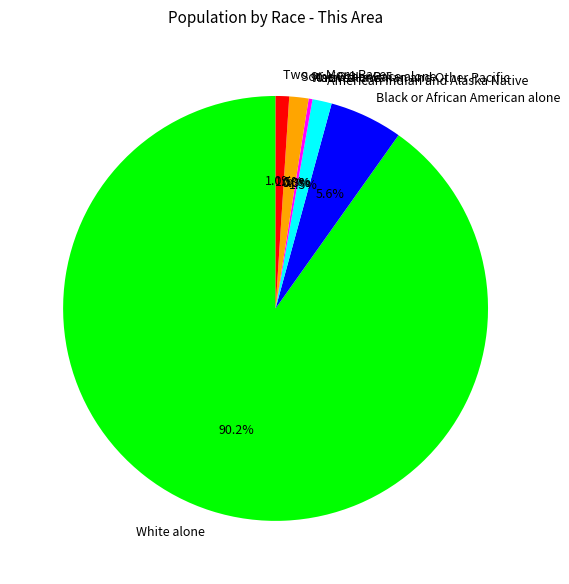

Rank the categories by value from highest to lowest.

White alone, Black or African American alone, American Indian and Alaska Native, Some Other Race alone, Two or More Races, Asian alone, Native Hawaiian and Other Pacific